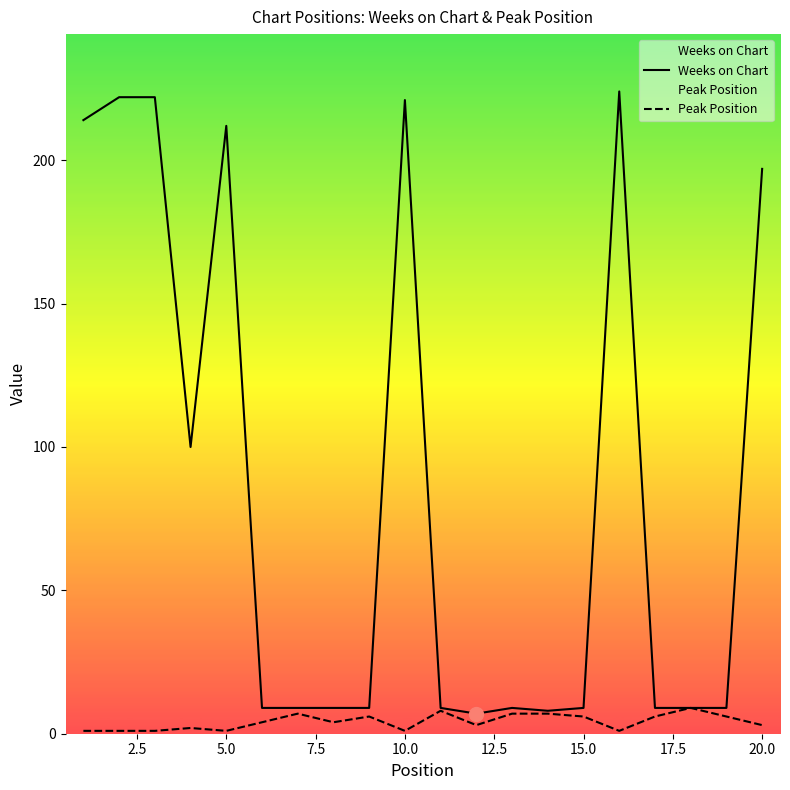

True or false: Weeks on Chart has more than 1 points higher than both neighbors.

True